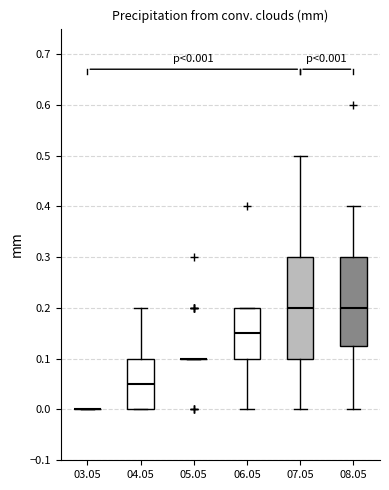

Which box is the tallest, from its lower edge to its upper edge?

07.05